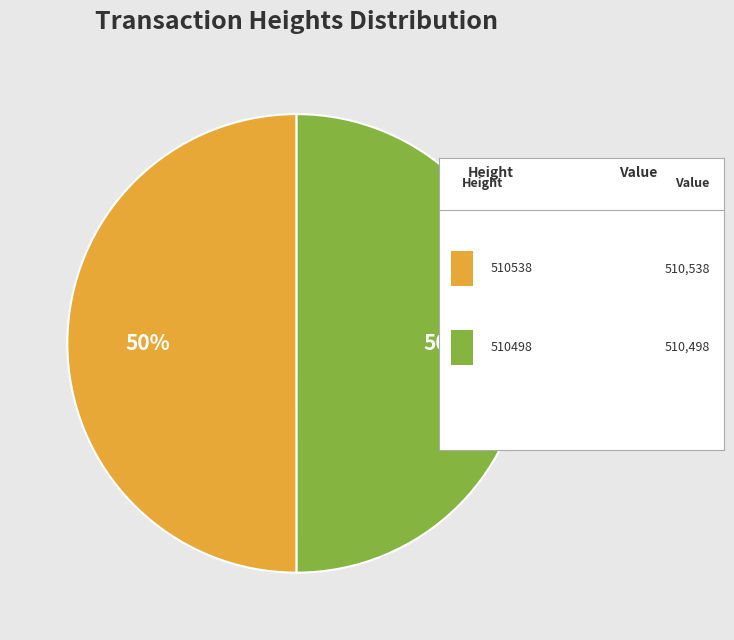

To the nearest percent, what is the average slice percentage?

50%